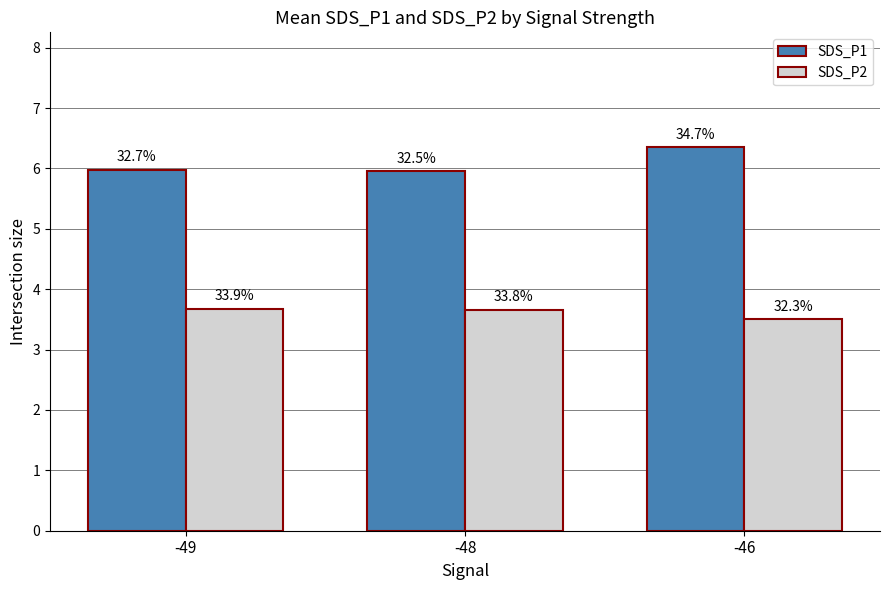

How many bars are there in total?

6